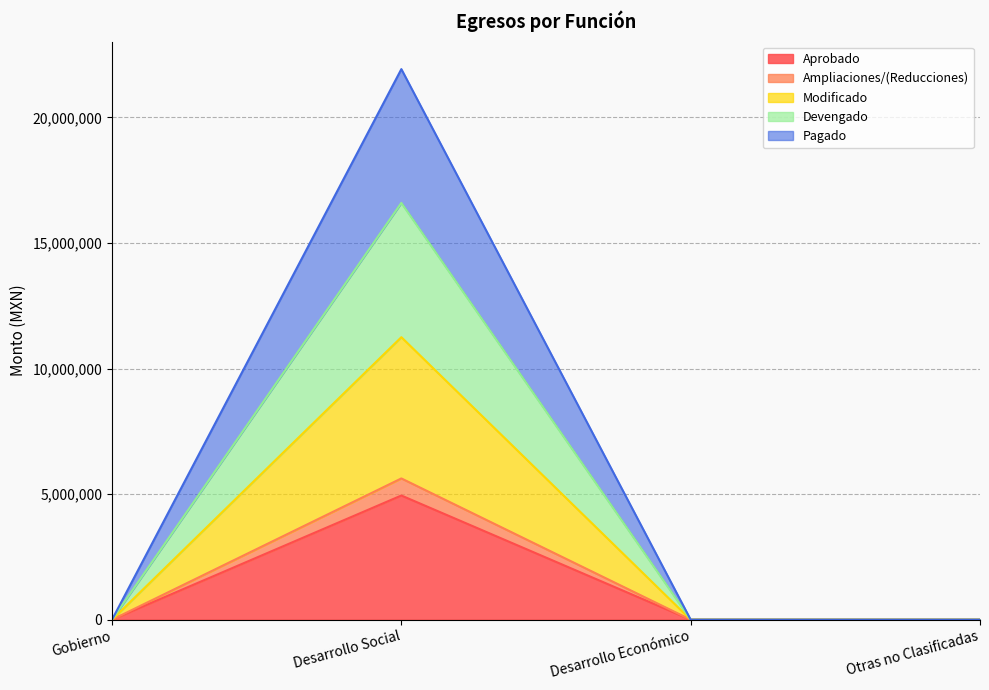

What is the maximum value for Aprobado?

4945000.0